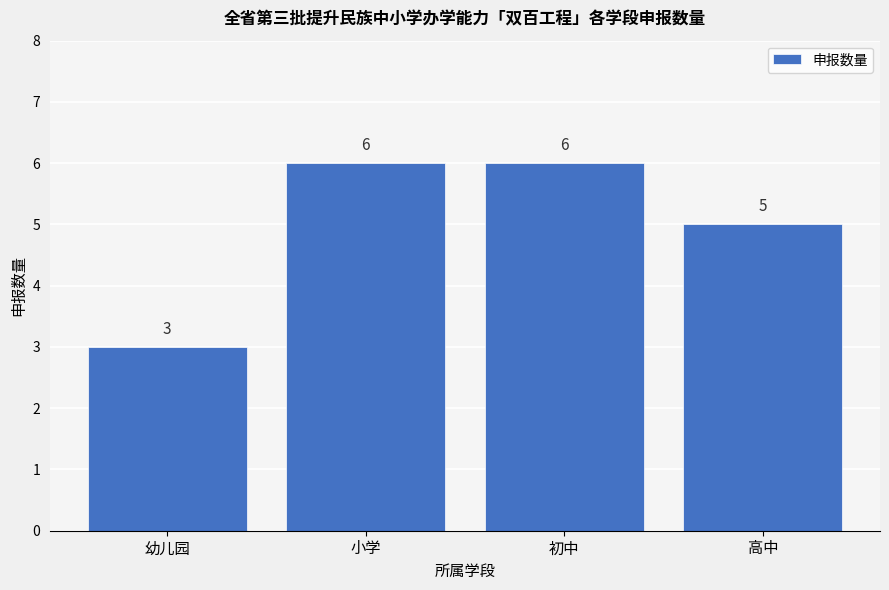

Reading left to right, what are all the values shown in this chart?

3	6	6	5